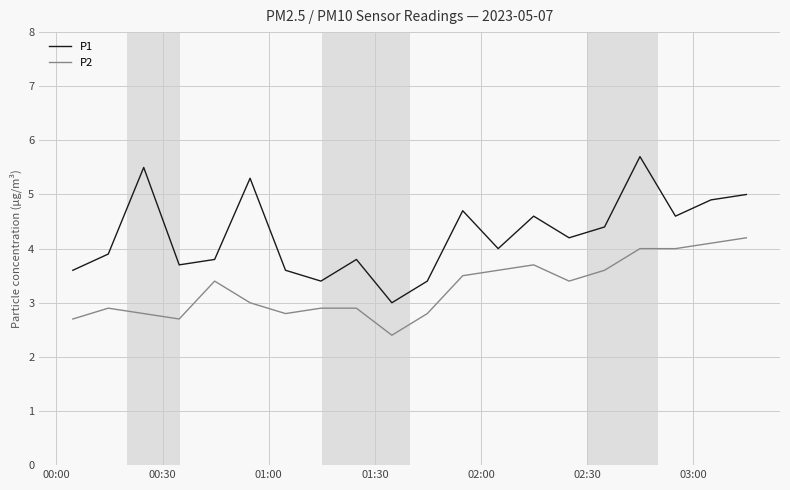

What is the minimum value shown in the chart?

2.4